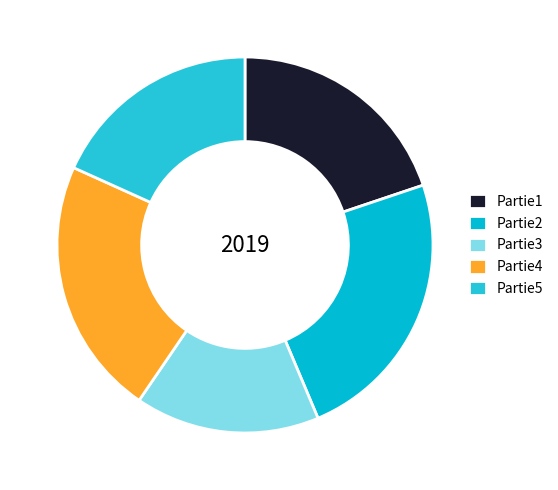

How many slices are in this pie chart?

5